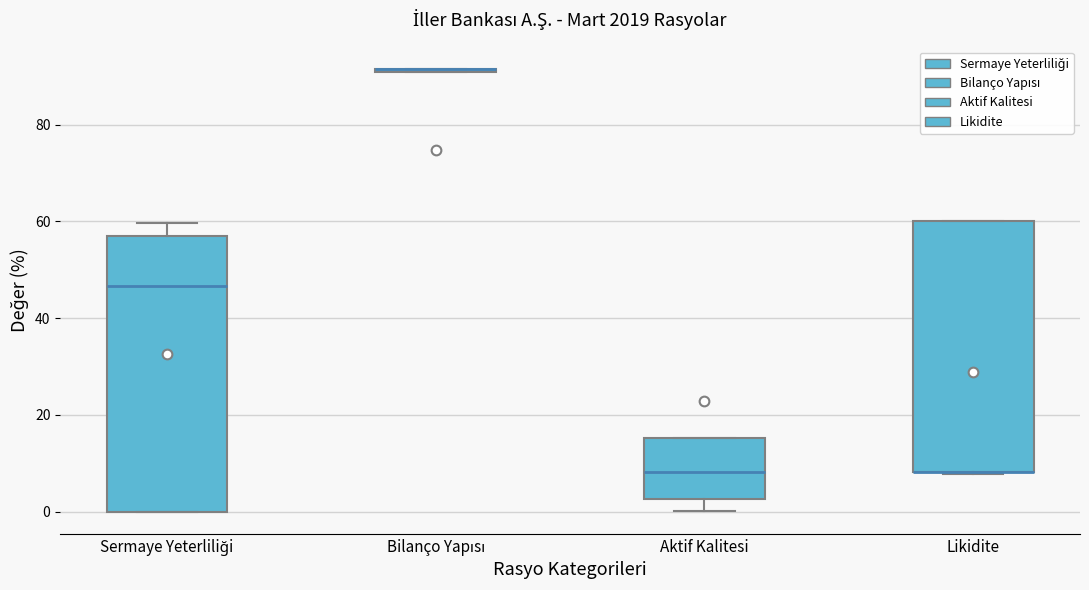

Comparing the boxes themselves (not the whiskers), which one is the tallest?

Sermaye Yeterliliği